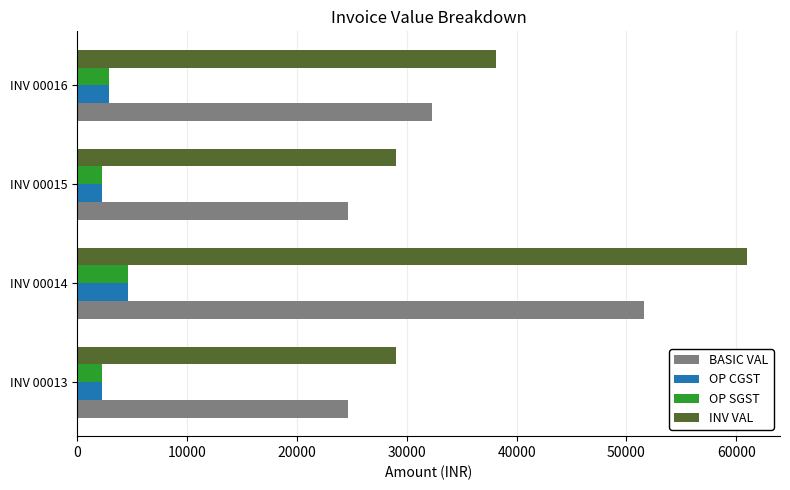

At how many categories does at least one series exceed 59954?

1